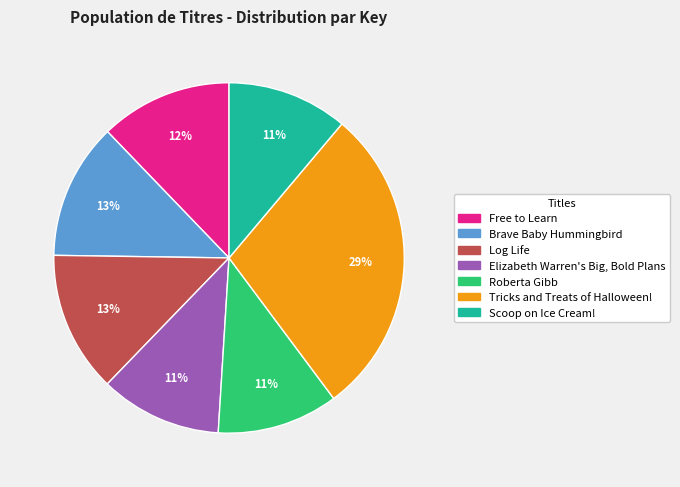

Do Elizabeth Warren's Big, Bold Plans and Roberta Gibb together represent more than half of the pie?

No